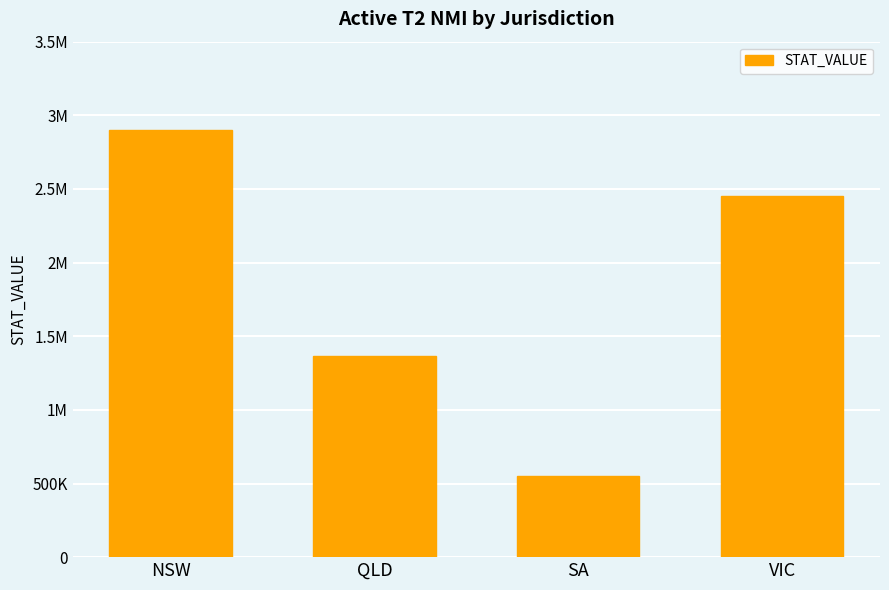

What is the value of the 3rd bar from the left?

550800